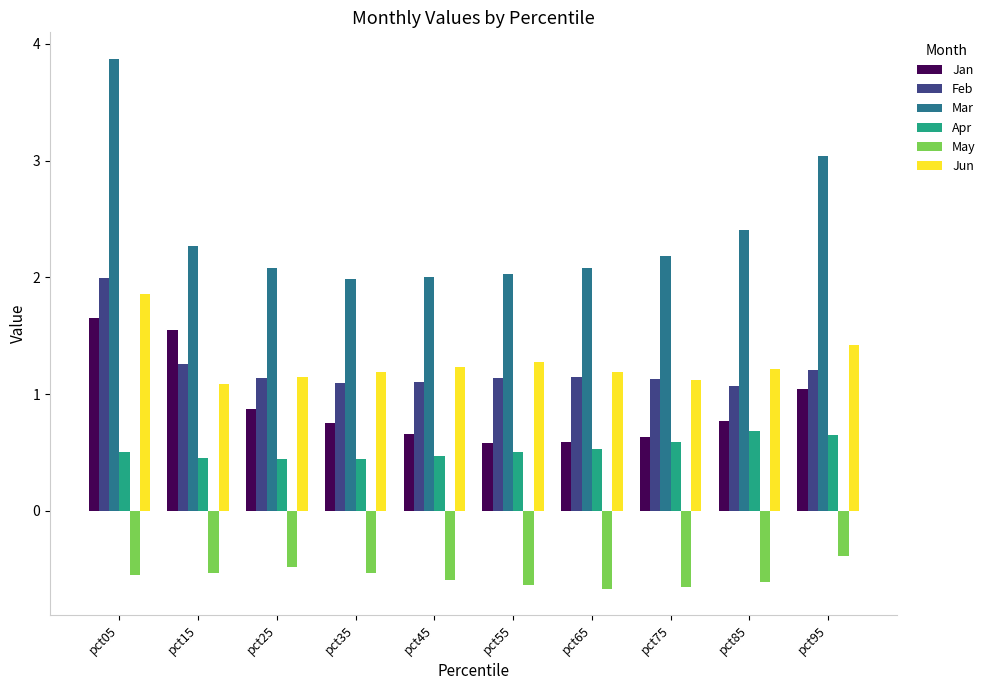

What is the lowest value of the Apr series?

0.4